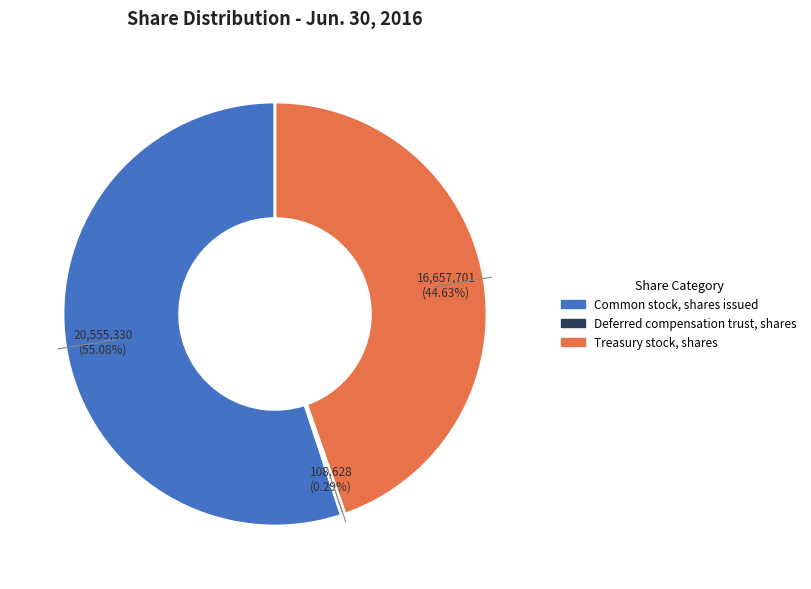

What is the ratio of the value at Common stock, shares issued to the value at Deferred compensation trust, shares?

189.2